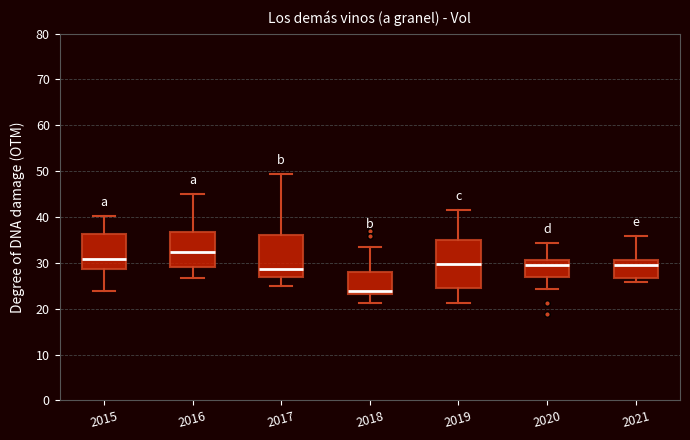

Which box has the highest median line?

2016